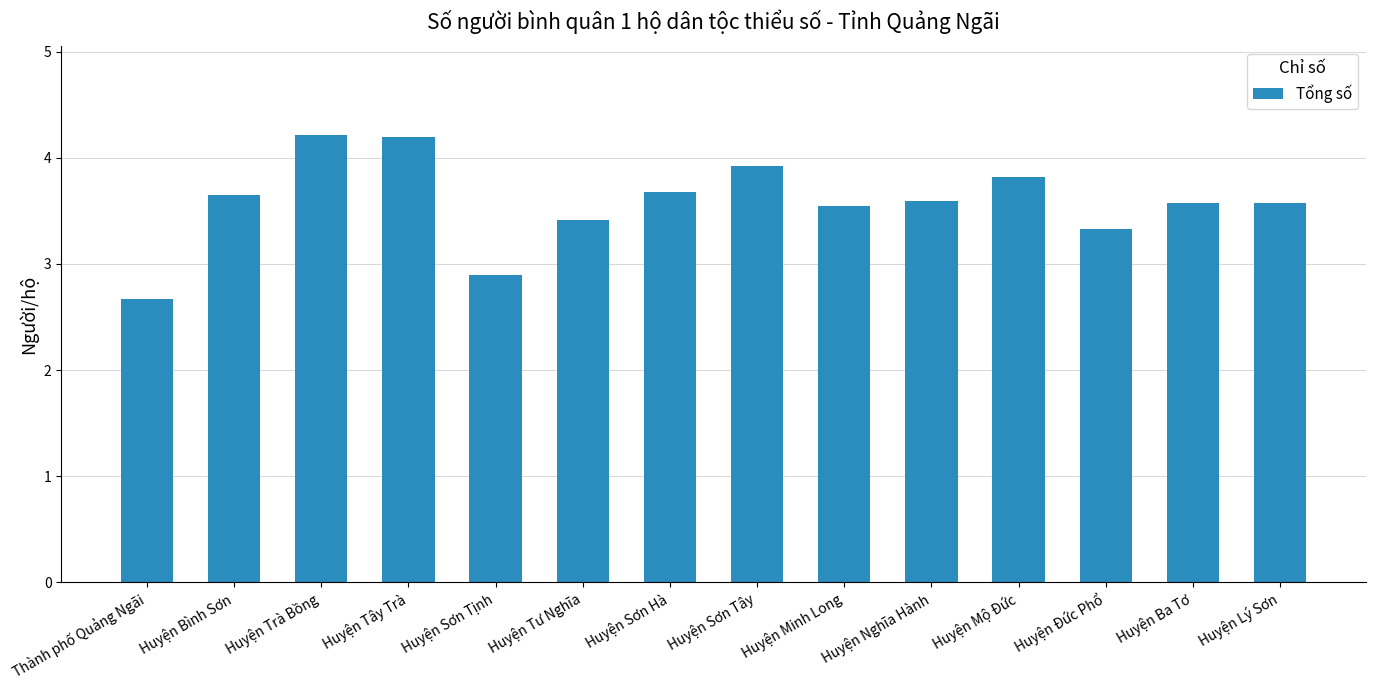

At which label is the value closest to 3?

Huyện Sơn Tịnh